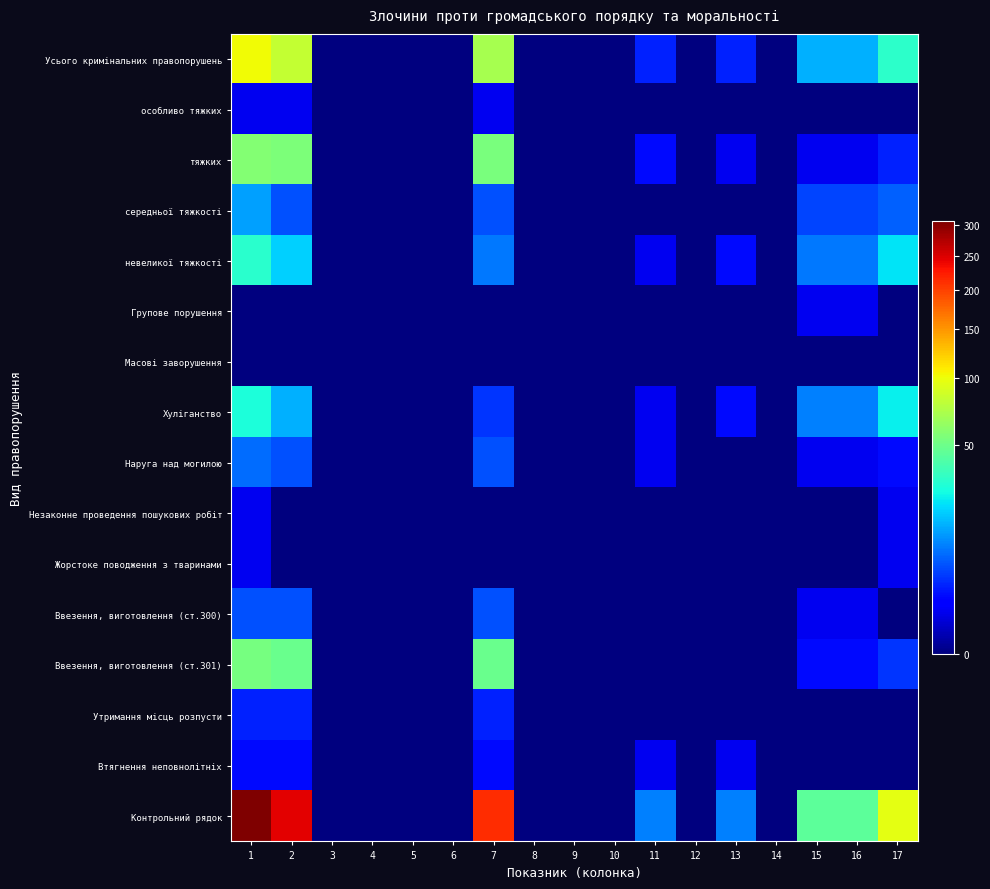

Reading right to left, what are all the values shown in this chart?

Усього кримінальних правопорушень: 17=32	16=15	15=15	14=0	13=3	12=0	11=3	10=0	9=0	8=0	7=70	6=0	5=0	4=0	3=0	2=81	1=102
особливо тяжких: 17=0	16=0	15=0	14=0	13=0	12=0	11=0	10=0	9=0	8=0	7=1	6=0	5=0	4=0	3=0	2=1	1=1
тяжких: 17=3	16=1	15=1	14=0	13=1	12=0	11=2	10=0	9=0	8=0	7=54	6=0	5=0	4=0	3=0	2=55	1=57
середньої тяжкості: 17=7	16=5	15=5	14=0	13=0	12=0	11=0	10=0	9=0	8=0	7=6	6=0	5=0	4=0	3=0	2=6	1=13
невеликої тяжкості: 17=22	16=9	15=9	14=0	13=2	12=0	11=1	10=0	9=0	8=0	7=9	6=0	5=0	4=0	3=0	2=19	1=31
Групове порушення: 17=0	16=1	15=1	14=0	13=0	12=0	11=0	10=0	9=0	8=0	7=0	6=0	5=0	4=0	3=0	2=0	1=0
Масові заворушення: 17=0	16=0	15=0	14=0	13=0	12=0	11=0	10=0	9=0	8=0	7=0	6=0	5=0	4=0	3=0	2=0	1=0
Хуліганство: 17=24	16=10	15=10	14=0	13=2	12=0	11=1	10=0	9=0	8=0	7=4	6=0	5=0	4=0	3=0	2=15	1=28
Наруга над могилою: 17=2	16=1	15=1	14=0	13=0	12=0	11=1	10=0	9=0	8=0	7=6	6=0	5=0	4=0	3=0	2=6	1=8
Незаконне проведення пошукових робіт: 17=1	16=0	15=0	14=0	13=0	12=0	11=0	10=0	9=0	8=0	7=0	6=0	5=0	4=0	3=0	2=0	1=1
Жорстоке поводження з тваринами: 17=1	16=0	15=0	14=0	13=0	12=0	11=0	10=0	9=0	8=0	7=0	6=0	5=0	4=0	3=0	2=0	1=1
Ввезення, виготовлення (ст.300): 17=0	16=1	15=1	14=0	13=0	12=0	11=0	10=0	9=0	8=0	7=6	6=0	5=0	4=0	3=0	2=6	1=6
Ввезення, виготовлення (ст.301): 17=4	16=2	15=2	14=0	13=0	12=0	11=0	10=0	9=0	8=0	7=49	6=0	5=0	4=0	3=0	2=49	1=53
Утримання місць розпусти: 17=0	16=0	15=0	14=0	13=0	12=0	11=0	10=0	9=0	8=0	7=3	6=0	5=0	4=0	3=0	2=3	1=3
Втягнення неповнолітніх: 17=0	16=0	15=0	14=0	13=1	12=0	11=1	10=0	9=0	8=0	7=2	6=0	5=0	4=0	3=0	2=2	1=2
Контрольний рядок: 17=96	16=45	15=45	14=0	13=10	12=0	11=10	10=0	9=0	8=0	7=212	6=0	5=0	4=0	3=0	2=245	1=308